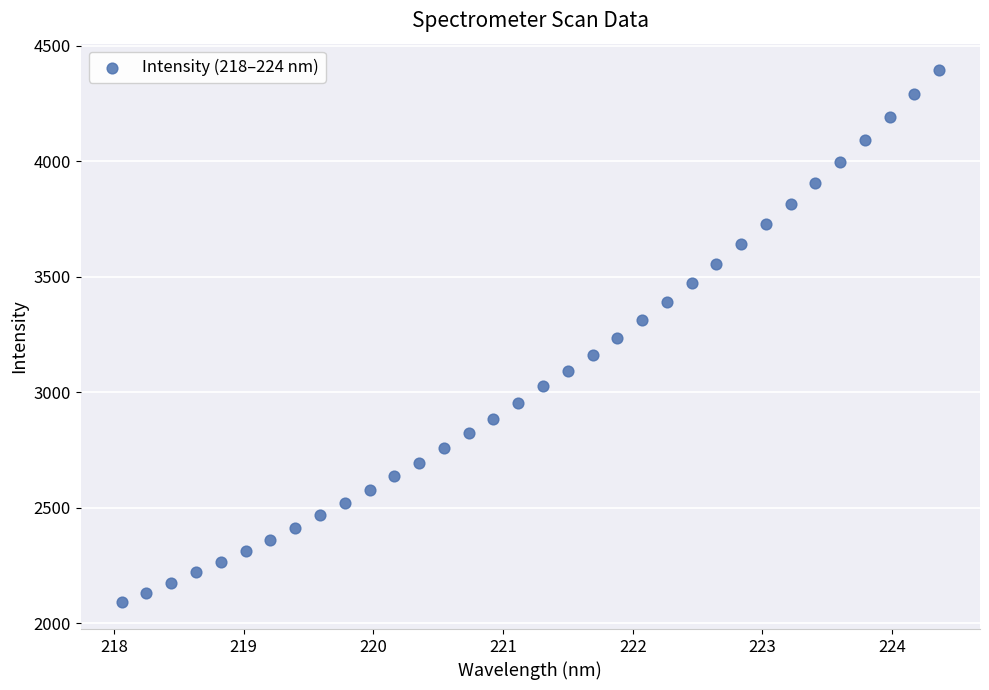

What is the range of X values (max minus min)?

6.3